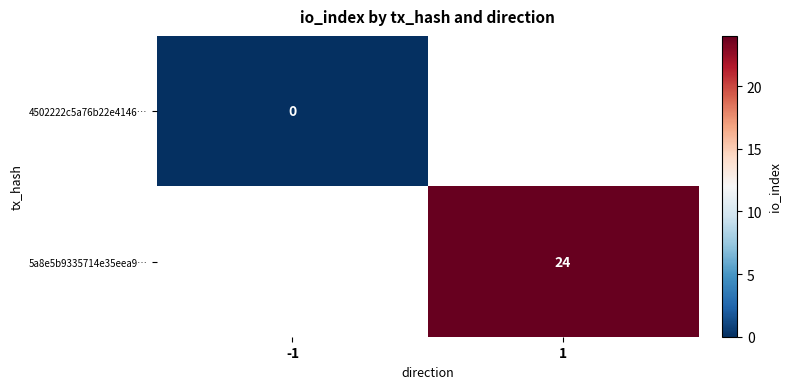

The 5a8e5b9335714e35eea9… series shows 24 at 1. True or false?

True